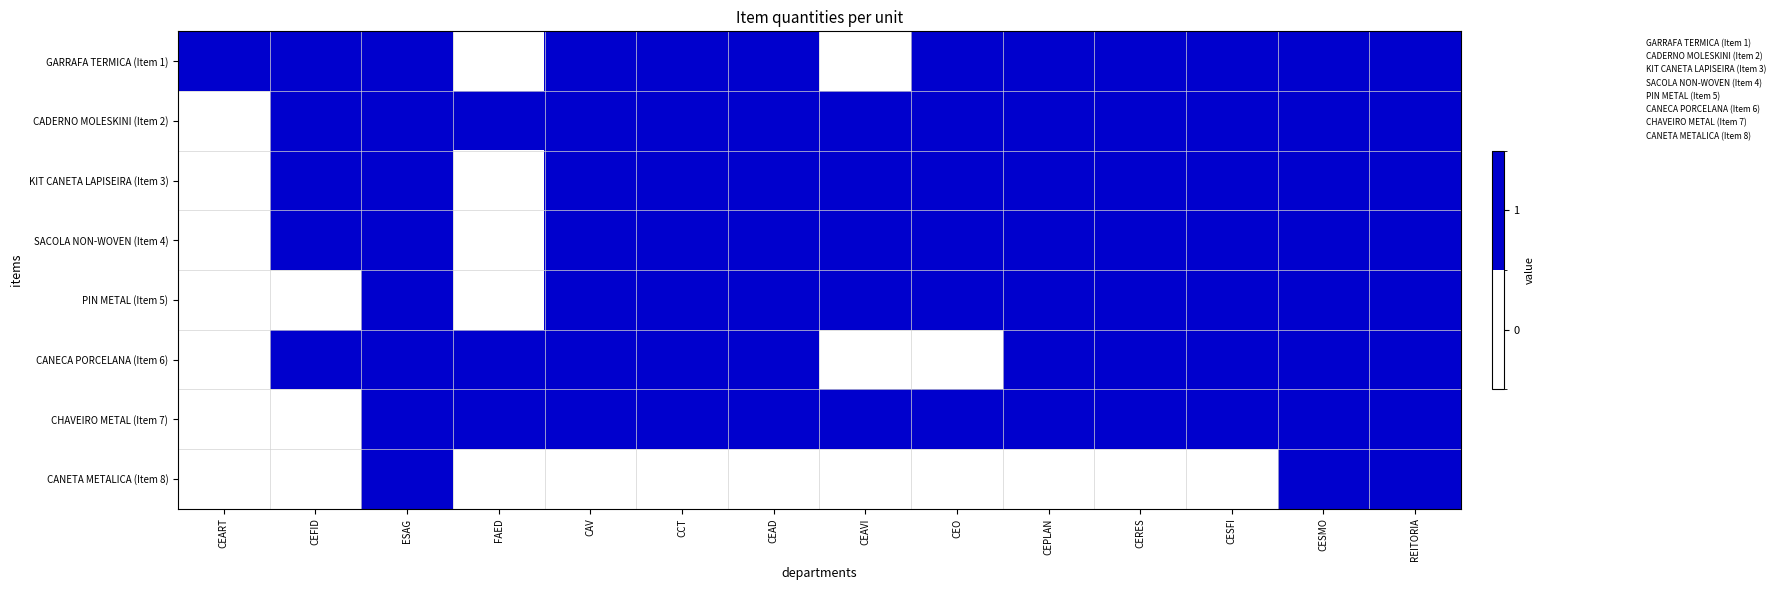

Which has a higher value, CCT or ESAG?

CCT